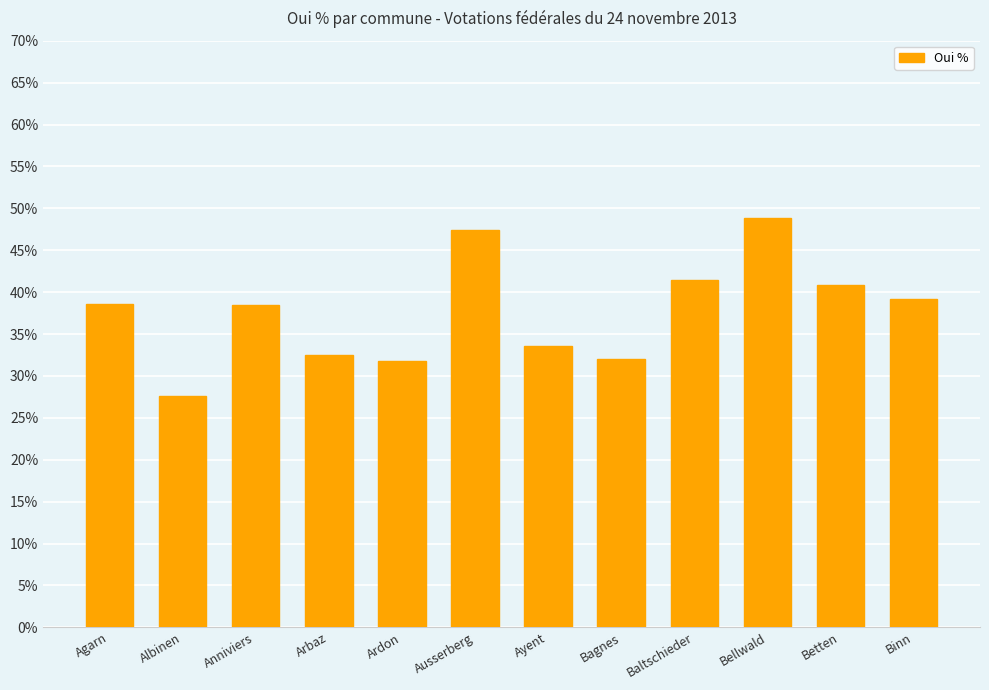

Which has a higher value, Ausserberg or Agarn?

Ausserberg